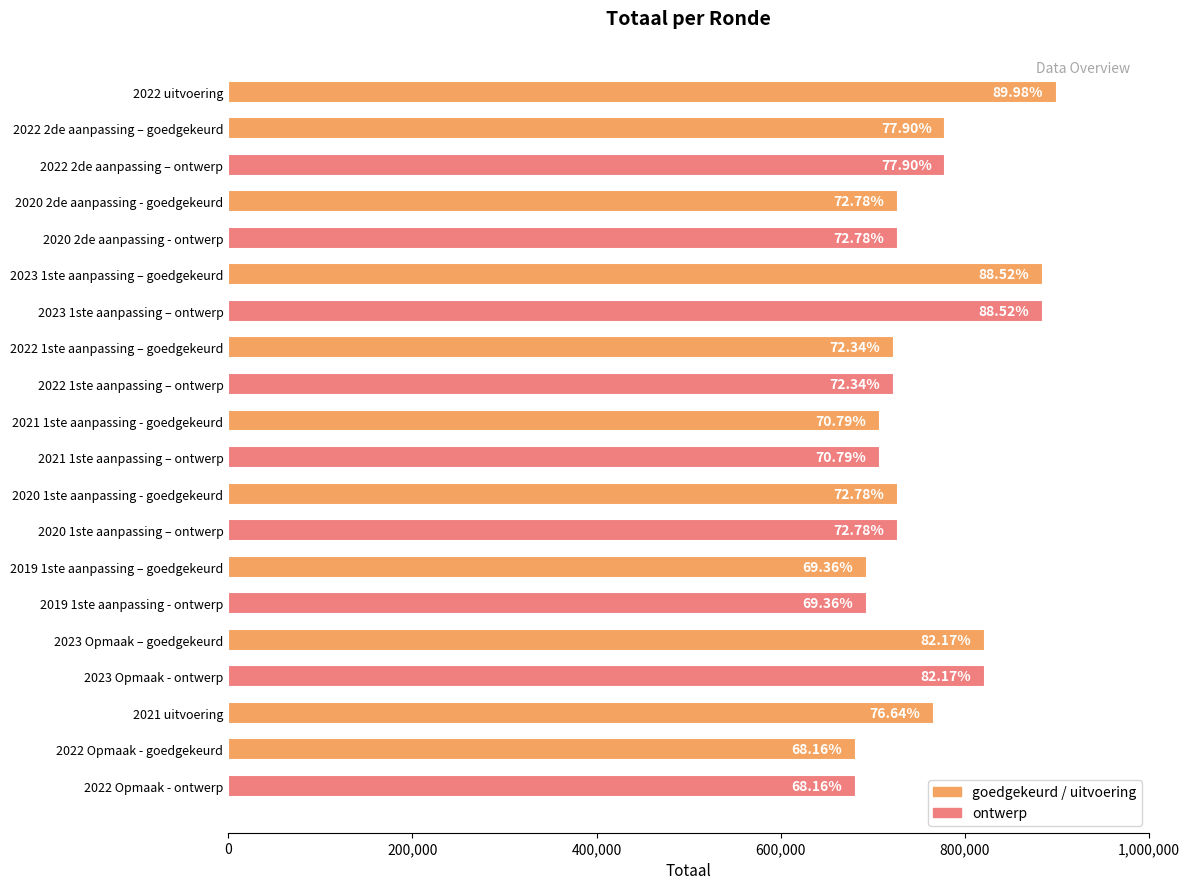

Which has a higher value, 2020 1ste aanpassing - goedgekeurd or 2019 1ste aanpassing – goedgekeurd?

2020 1ste aanpassing - goedgekeurd